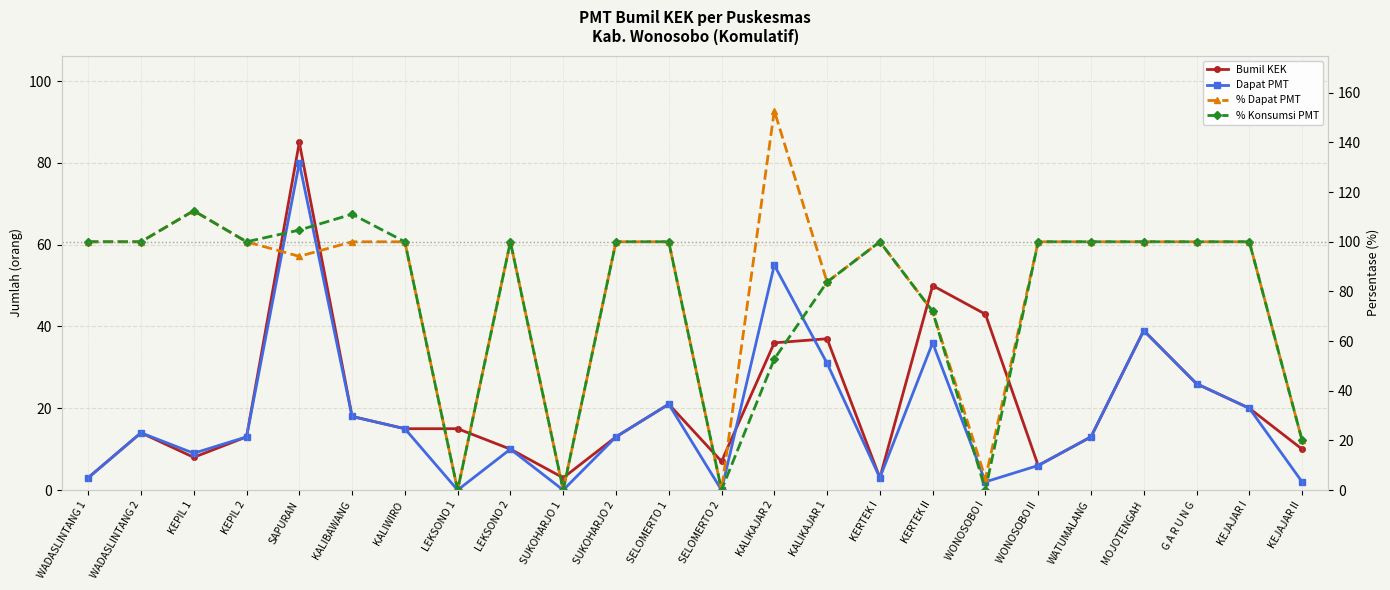

At how many categories does at least one series exceed 152?

1